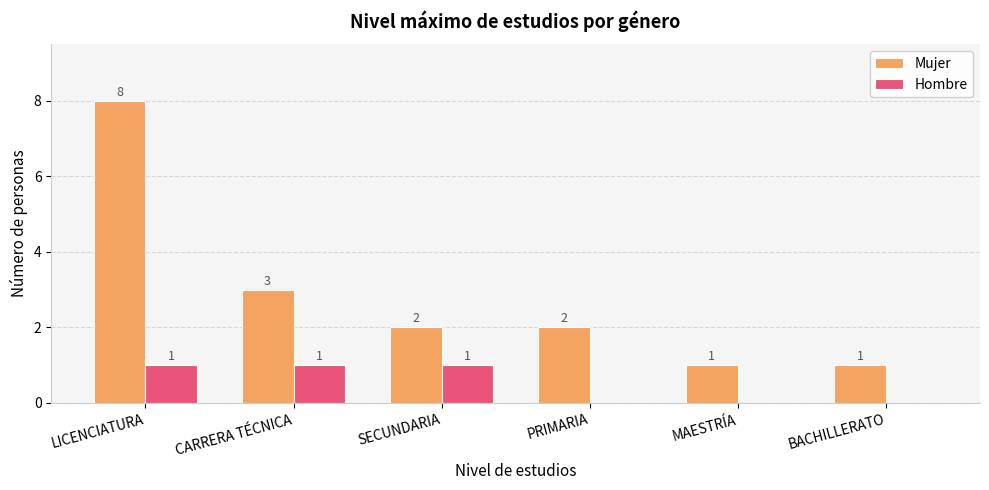

Is it true that Hombre equals 1 at SECUNDARIA?

True